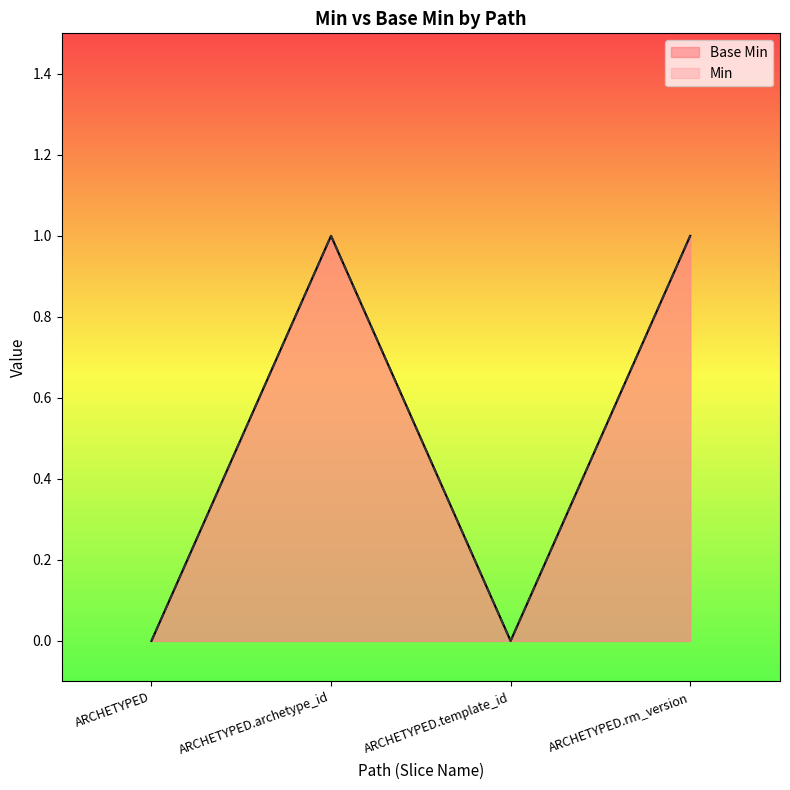

The chart shows a value of 0 at ARCHETYPED. True or false?

False